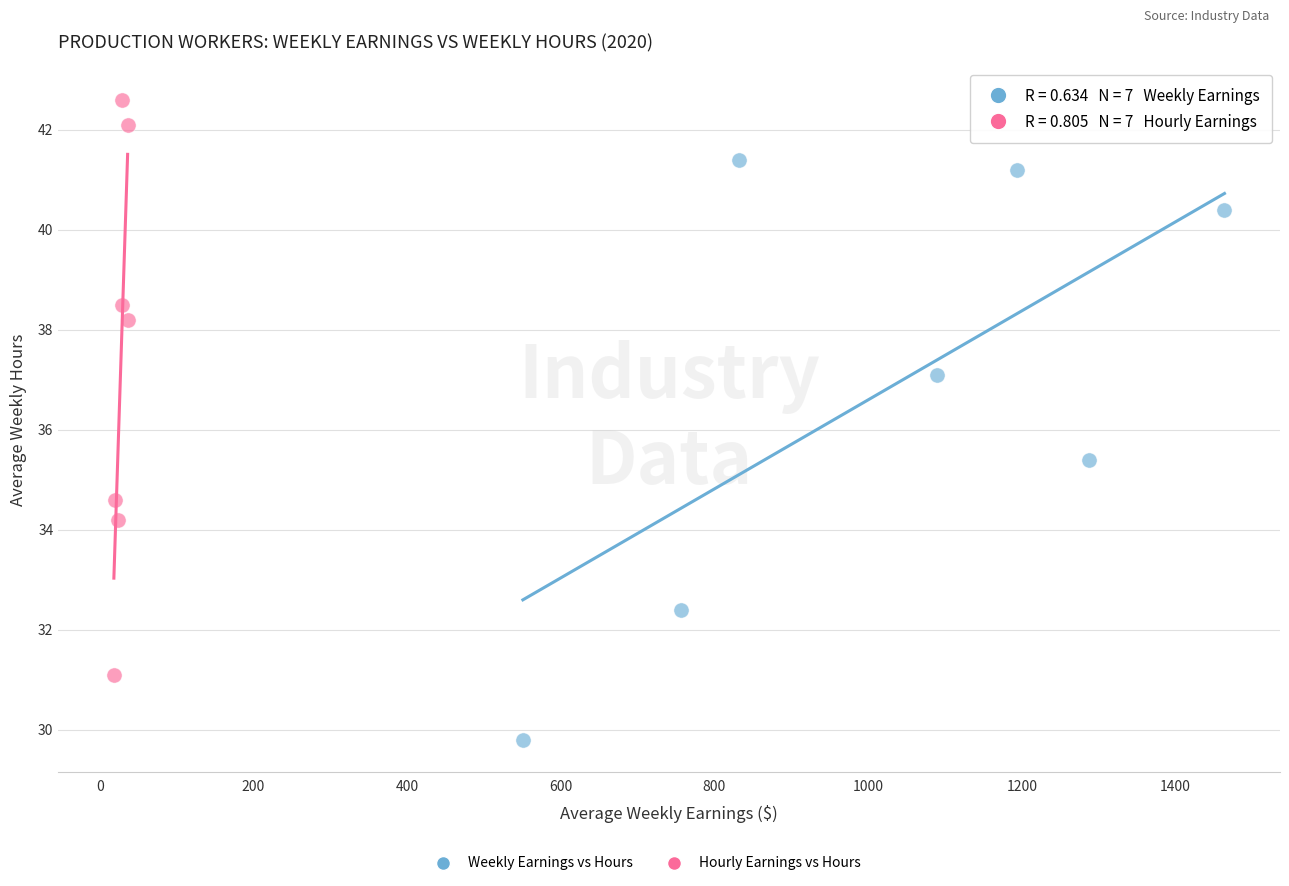

Which series contains the lowest Y value?

Weekly Earnings vs Hours